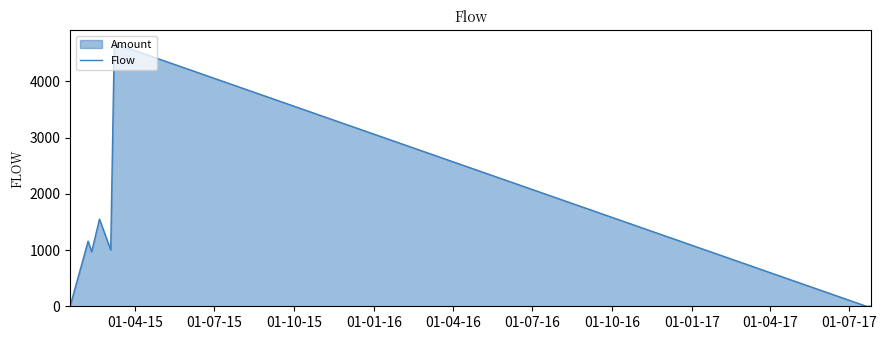

What is the maximum value shown in the chart?

4676.0